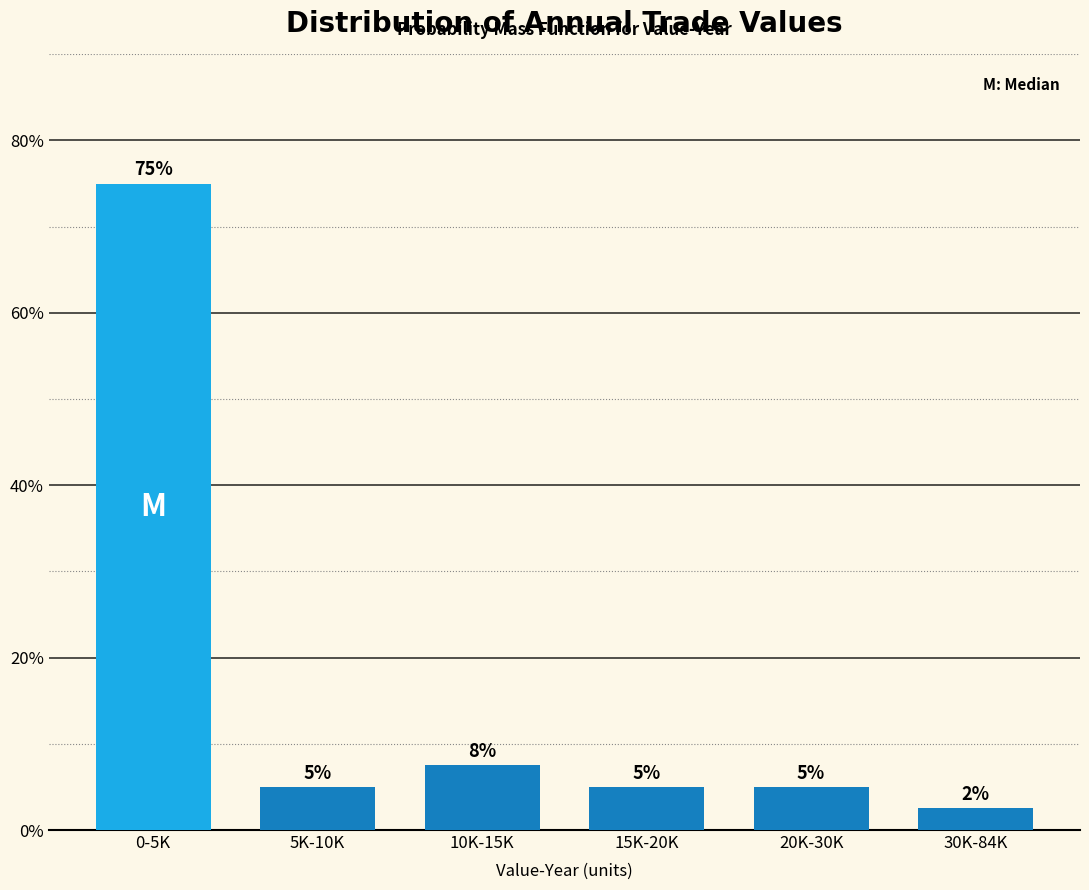

The value at 15K-20K is 5.0. True or false?

True